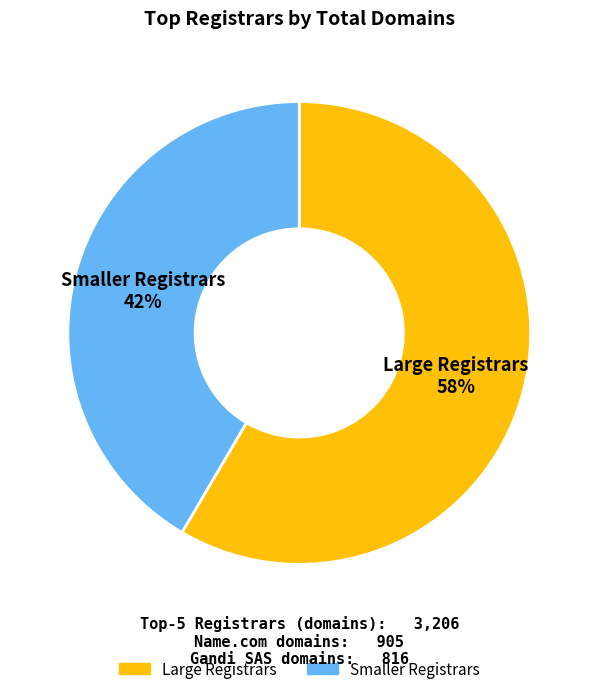

Is there any slice that represents more than half of the pie?

Yes